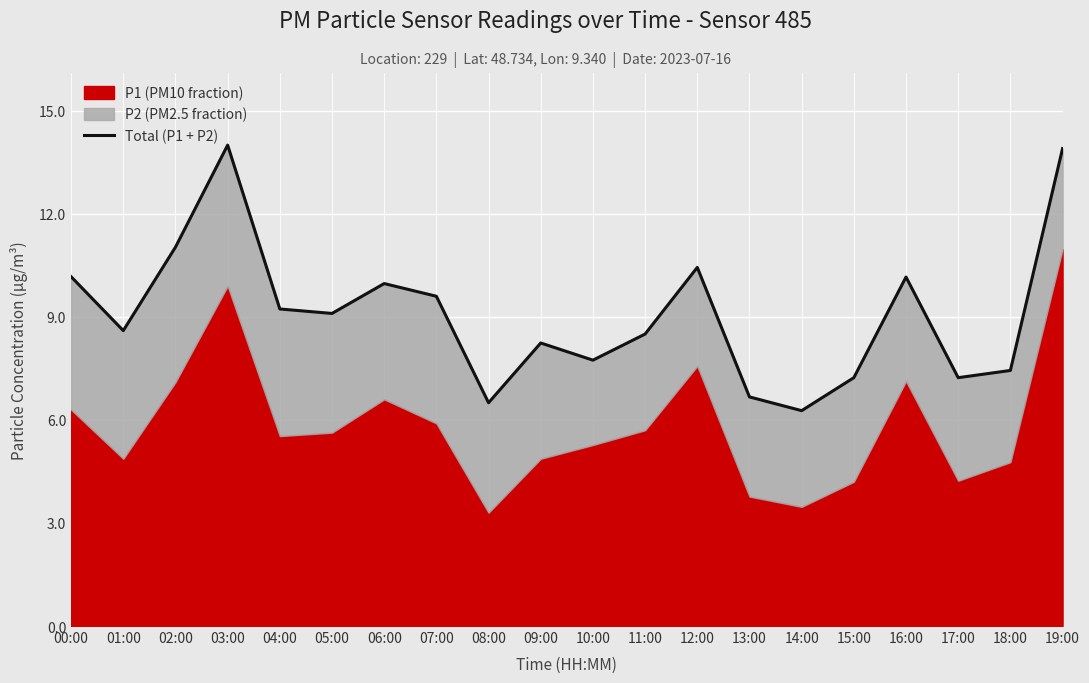

What position from the left is 00:00?

1